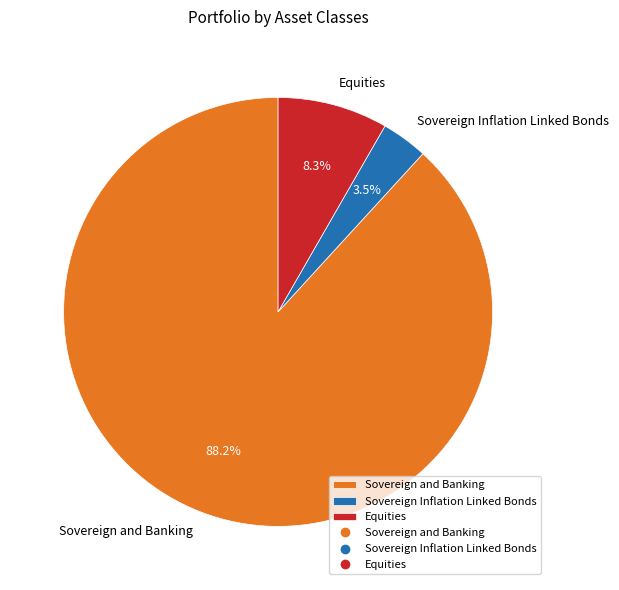

To the nearest percent, what is the difference between the largest and smallest slice percentages?

85%